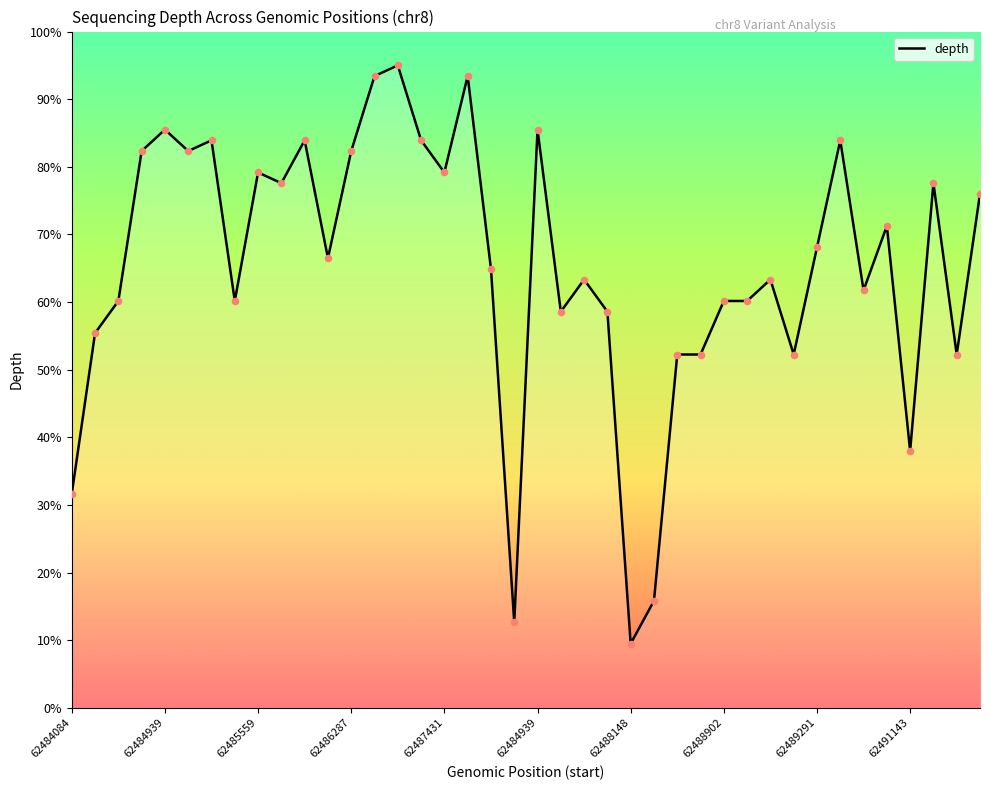

Which has a higher value, 10 or 27?

10